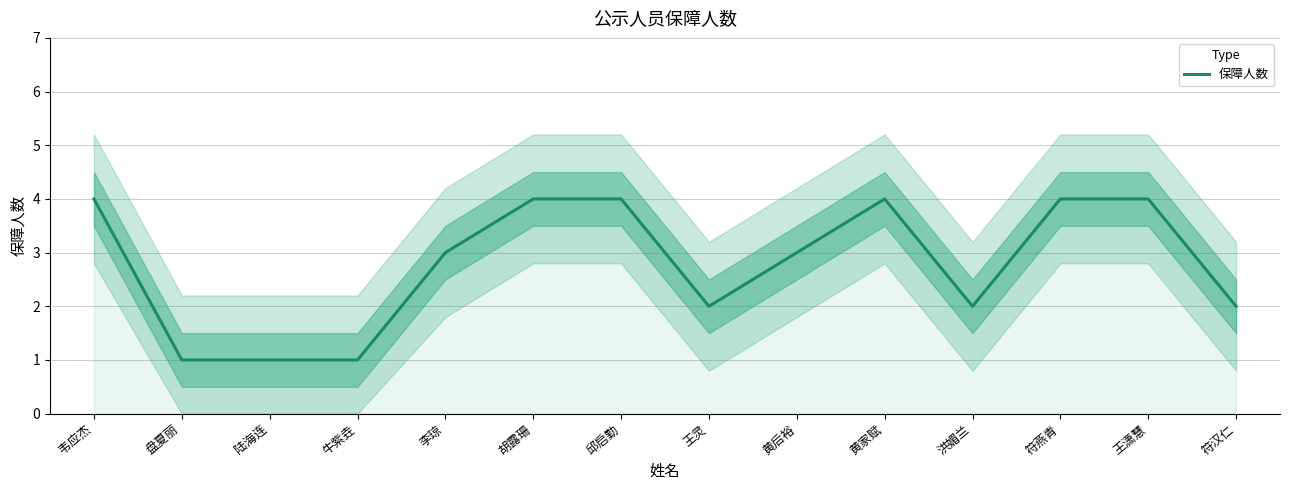

Is it true that the value at 黄家赋 is 4?

True